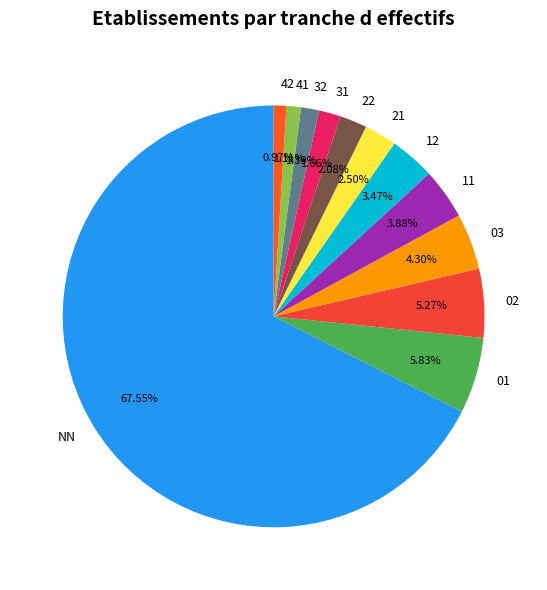

What is the ratio of the value at 01 to the value at 03?

1.4